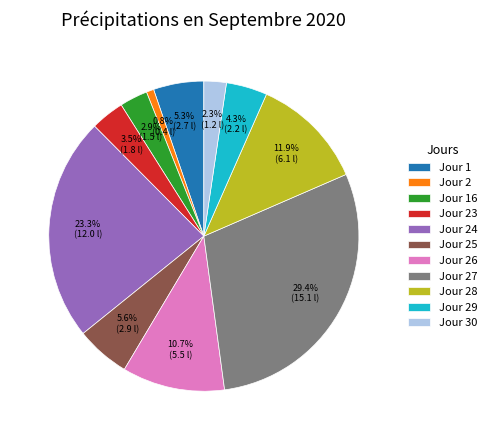

Does any single category account for the majority?

No